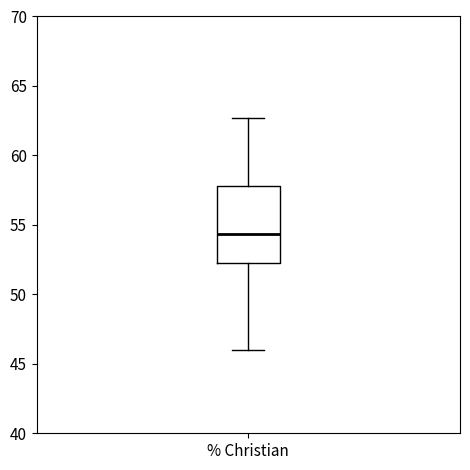

Transcribe this box plot: give where the median line is, the range the box spans, and where the two whiskers end, as read against the y-axis. The values are not printed on the chart, so give them approximately, as read against the axis.

median 54.5, box 52.0 to 58.0, whiskers 46.0 to 62.5